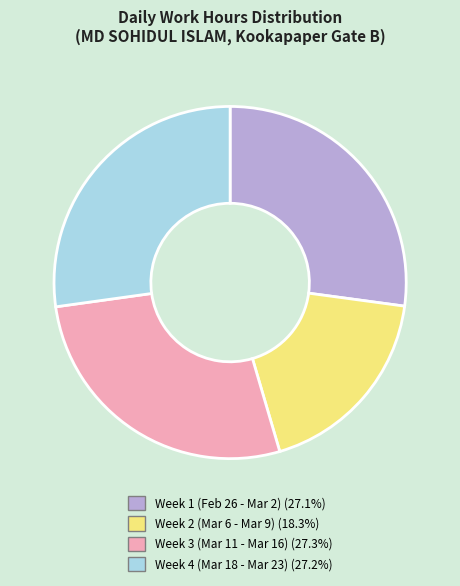

Does any single category account for the majority?

No